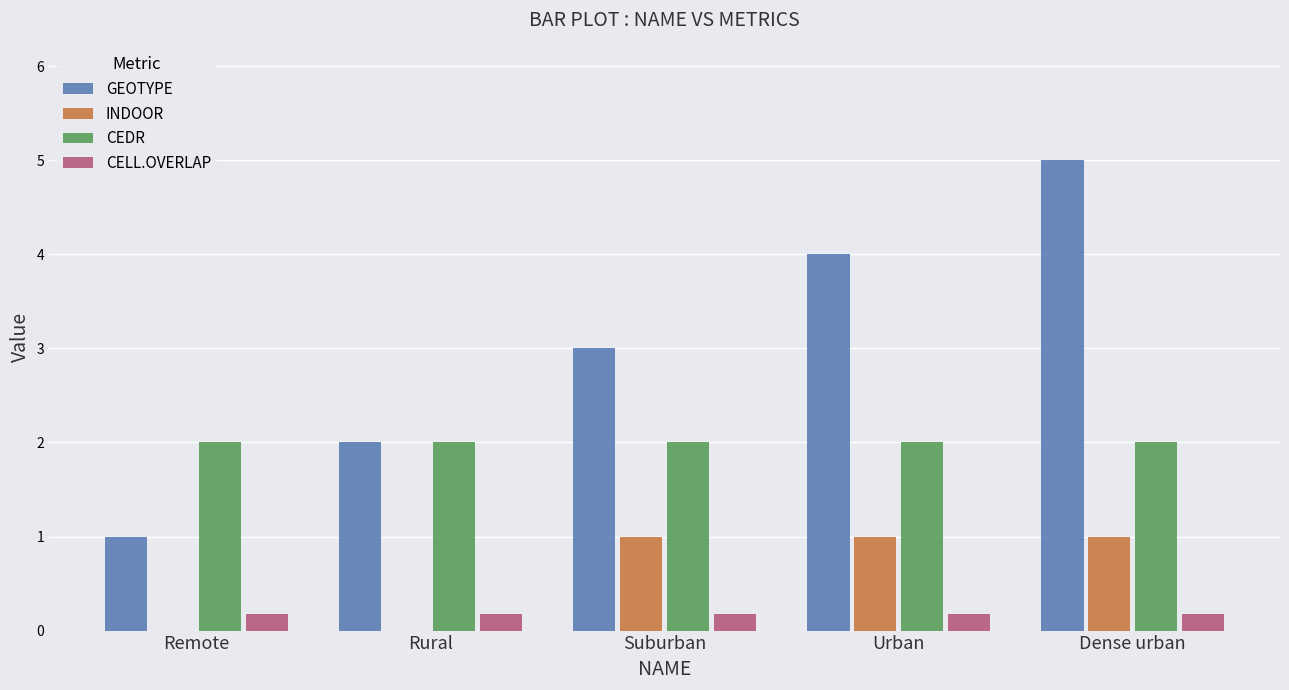

What is the sum of the GEOTYPE values at Suburban and Rural?

5.0